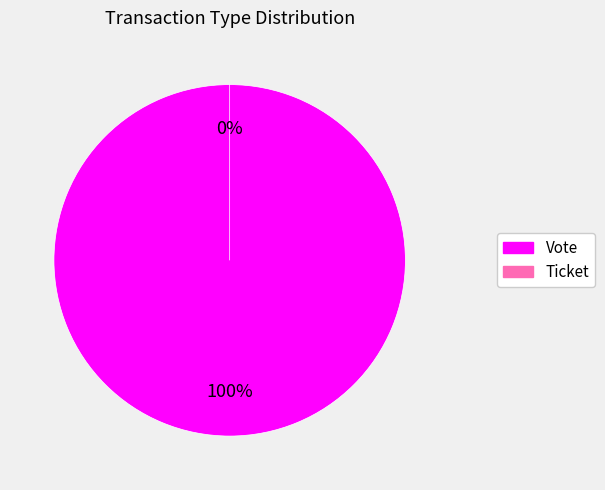

Rank the categories by value from highest to lowest.

Vote (index 1), Ticket (index 0)